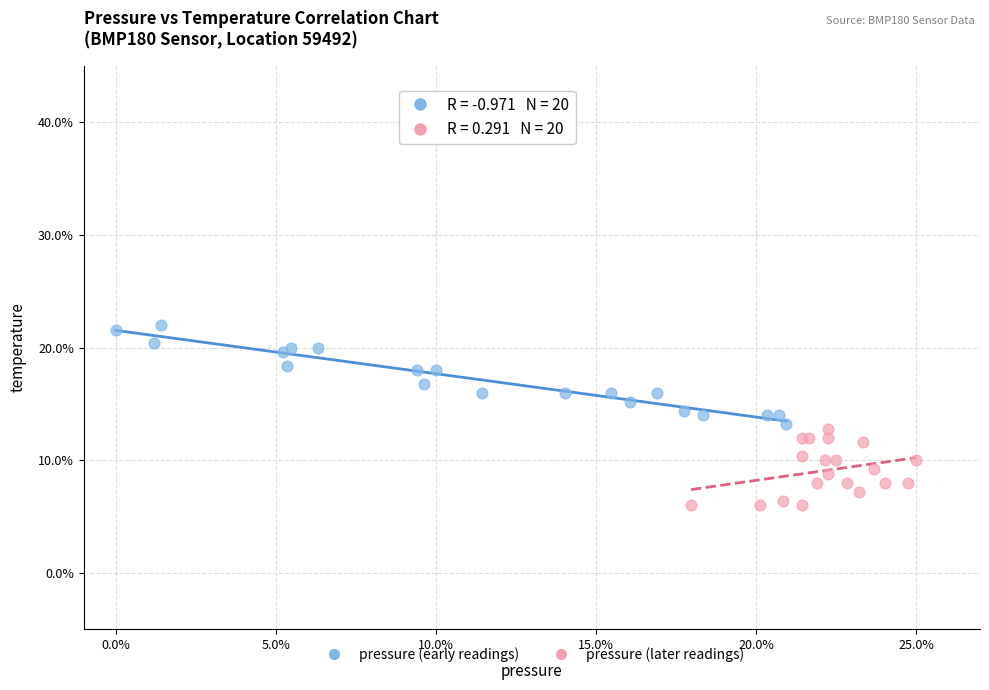

Which series reaches the maximum Y coordinate?

pressure (early readings)